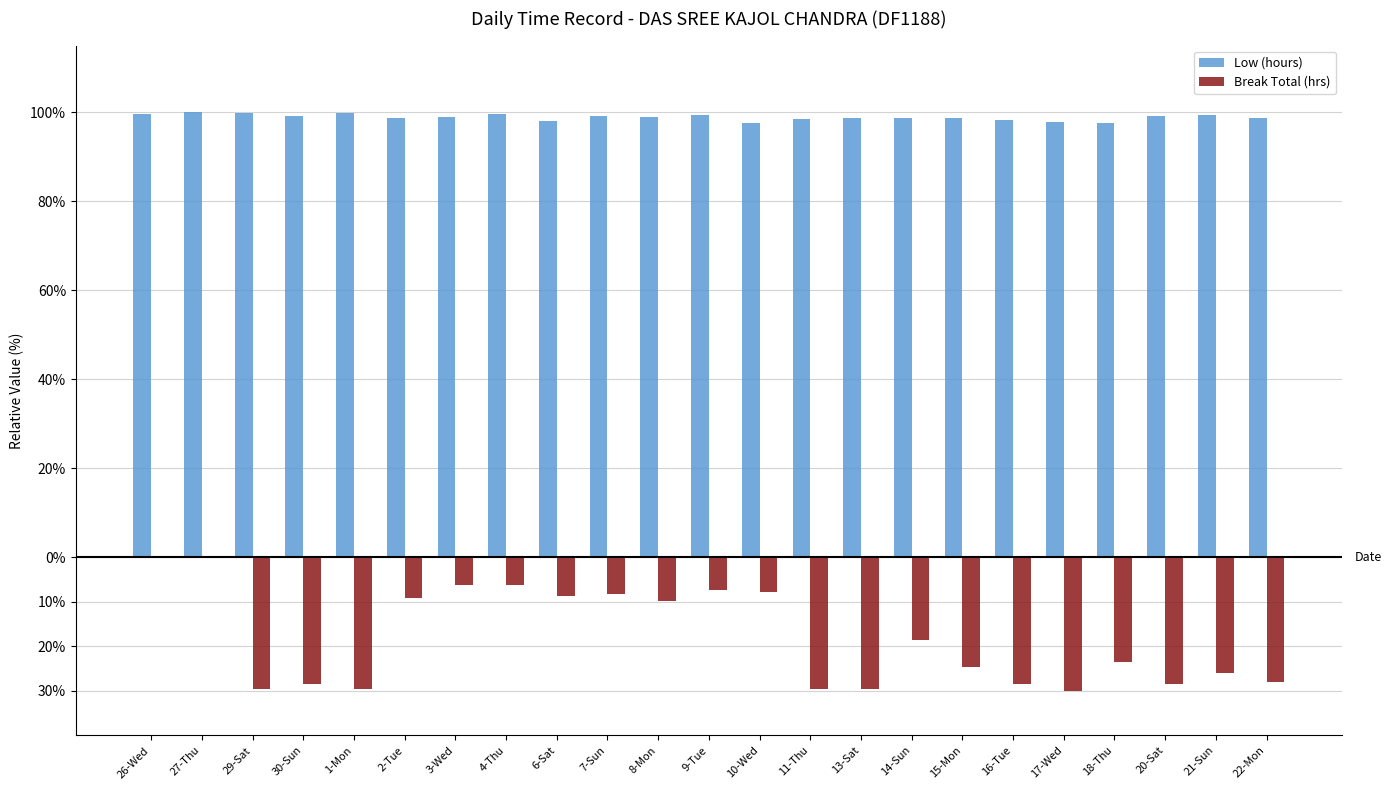

What position from the right is 13-Sat?

9